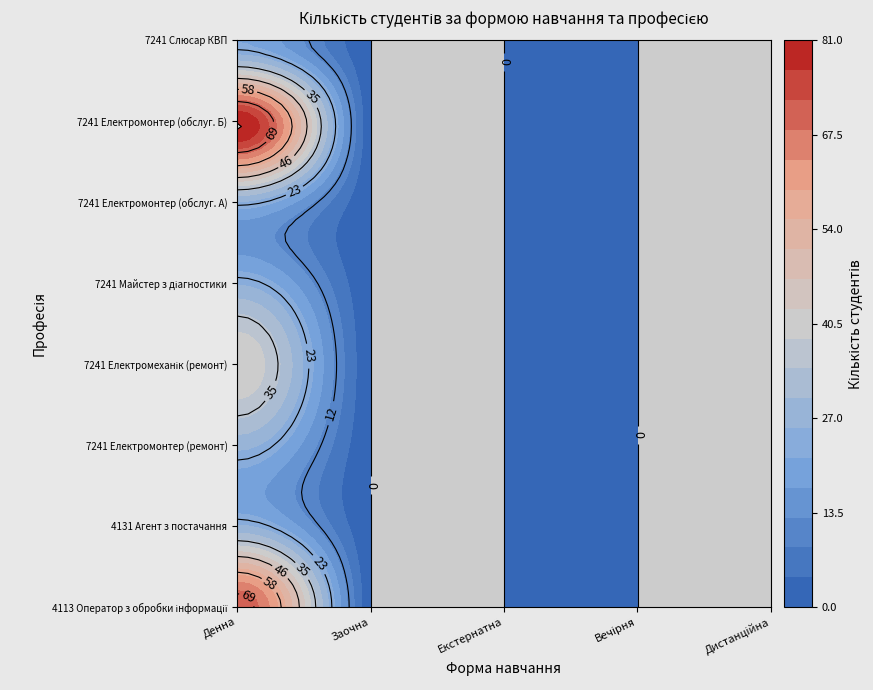

Reading left to right, list all the values displayed in this chart.

4113 Оператор з обробки інформації: Денна=72	Заочна=0	Екстернатна=0	Вечірня=0	Дистанційна=0
4131 Агент з постачання: Денна=26	Заочна=0	Екстернатна=0	Вечірня=0	Дистанційна=0
7241 Електромонтер (ремонт): Денна=27	Заочна=0	Екстернатна=0	Вечірня=0	Дистанційна=0
7241 Електромеханік (ремонт): Денна=42	Заочна=0	Екстернатна=0	Вечірня=0	Дистанційна=0
7241 Майстер з діагностики: Денна=25	Заочна=0	Екстернатна=0	Вечірня=0	Дистанційна=0
7241 Електромонтер (обслуг. А): Денна=25	Заочна=0	Екстернатна=0	Вечірня=0	Дистанційна=0
7241 Електромонтер (обслуг. Б): Денна=81	Заочна=0	Екстернатна=0	Вечірня=0	Дистанційна=0
7241 Слюсар КВП: Денна=21	Заочна=0	Екстернатна=0	Вечірня=0	Дистанційна=0